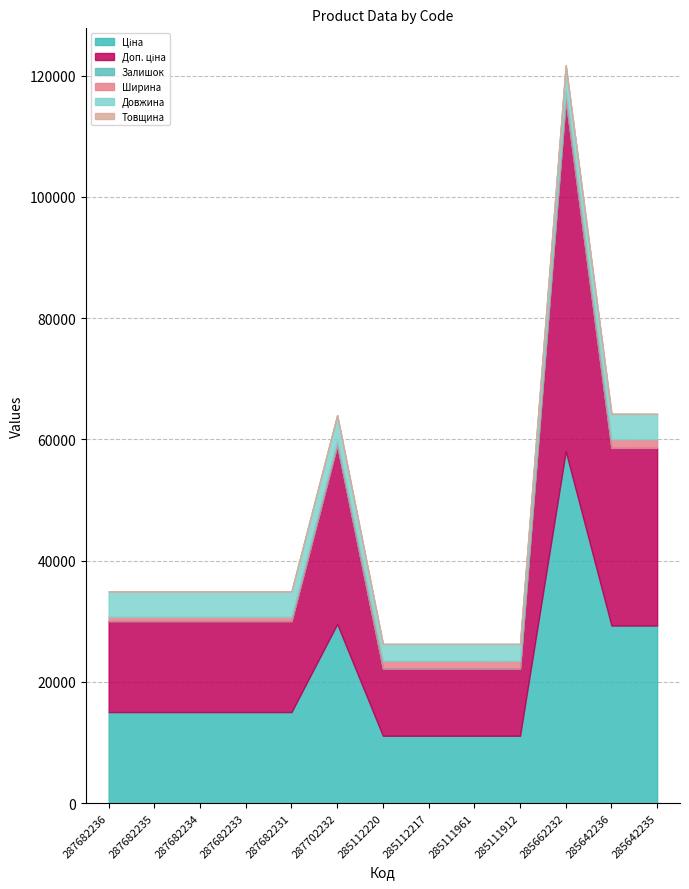

Reading left to right, list all the values displayed in this chart.

Ціна: 287682236=15019.2	287682235=15019.2	287682234=15019.2	287682233=15019.2	287682231=15019.2	287702232=29548.9	285112220=11113.6	285112217=11113.6	285111961=11113.6	285111912=11113.6	285662232=58037.0	285642236=29294.9	285642235=29294.9
Доп. ціна: 287682236=15019.2	287682235=15019.2	287682234=15019.2	287682233=15019.2	287682231=15019.2	287702232=29548.9	285112220=11113.6	285112217=11113.6	285111961=11113.6	285111912=11113.6	285662232=58037.0	285642236=29294.9	285642235=29294.9
Залишок: 287682236=0.0	287682235=0.0	287682234=0.0	287682233=0.0	287682231=0.0	287702232=0.0	285112220=17.0	285112217=17.0	285111961=16.0	285111912=14.0	285662232=13.0	285642236=12.0	285642235=11.0
Ширина: 287682236=697.0	287682235=697.0	287682234=697.0	287682233=697.0	287682231=697.0	287702232=697.0	285112220=1220.0	285112217=1220.0	285111961=1220.0	285111912=1220.0	285662232=1400.0	285642236=1400.0	285642235=1400.0
Довжина: 287682236=4200.0	287682235=4200.0	287682234=4200.0	287682233=4200.0	287682231=4200.0	287702232=4200.0	285112220=2790.0	285112217=2790.0	285111961=2790.0	285111912=2790.0	285662232=4200.0	285642236=4200.0	285642235=4200.0
Товщина: 287682236=12.0	287682235=12.0	287682234=12.0	287682233=12.0	287682231=12.0	287702232=12.0	285112220=18.0	285112217=18.0	285111961=18.0	285111912=18.0	285662232=12.0	285642236=12.0	285642235=12.0